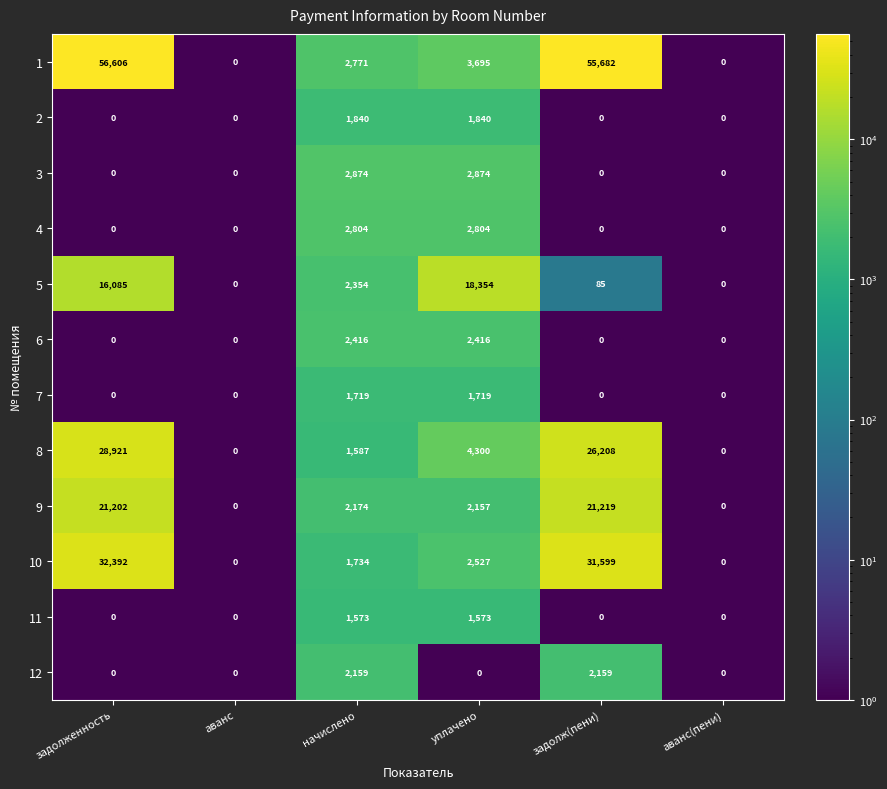

How many 2 values are between 0 and 1840?

6